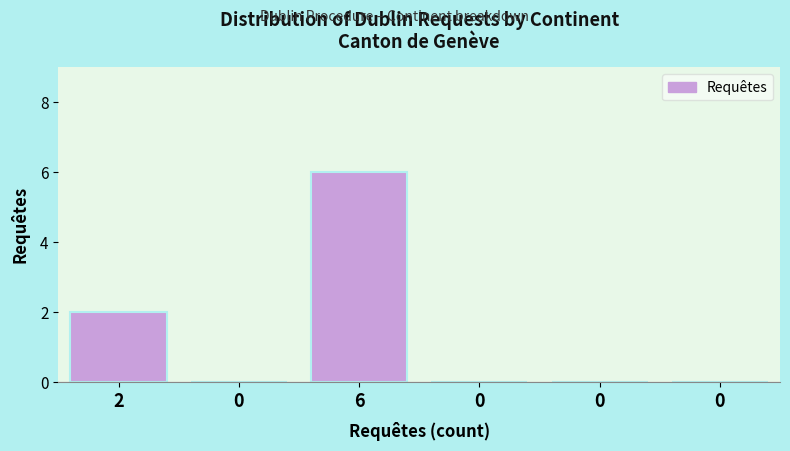

Count the number of categories in the chart.

6